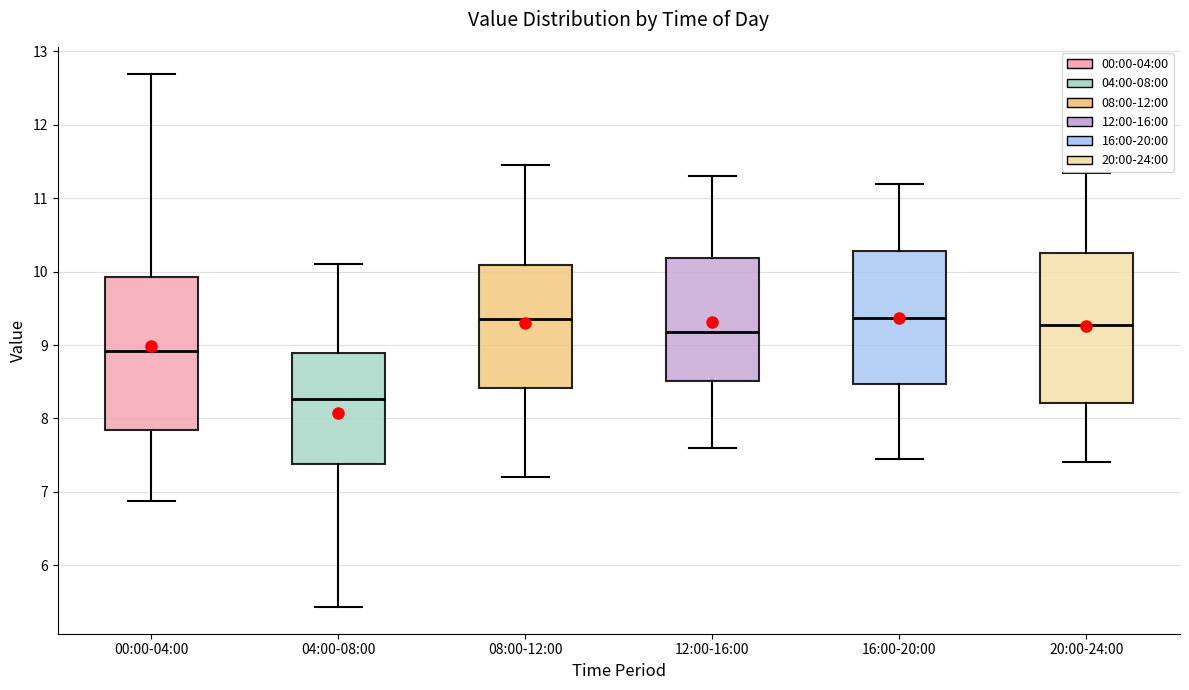

Reading left to right, transcribe this box plot: for each box, give where its median line is, the range the box spans, and where its two whiskers end, as read against the y-axis. The values are not printed on the chart, so give them approximately, as read against the axis.

00:00-04:00: median 8.9, box 7.8 to 9.9, whiskers 6.9 to 12.7
04:00-08:00: median 8.3, box 7.4 to 8.9, whiskers 5.4 to 10.1
08:00-12:00: median 9.4, box 8.4 to 10.1, whiskers 7.2 to 11.5
12:00-16:00: median 9.2, box 8.5 to 10.2, whiskers 7.6 to 11.3
16:00-20:00: median 9.4, box 8.5 to 10.3, whiskers 7.5 to 11.2
20:00-24:00: median 9.3, box 8.2 to 10.3, whiskers 7.4 to 11.4